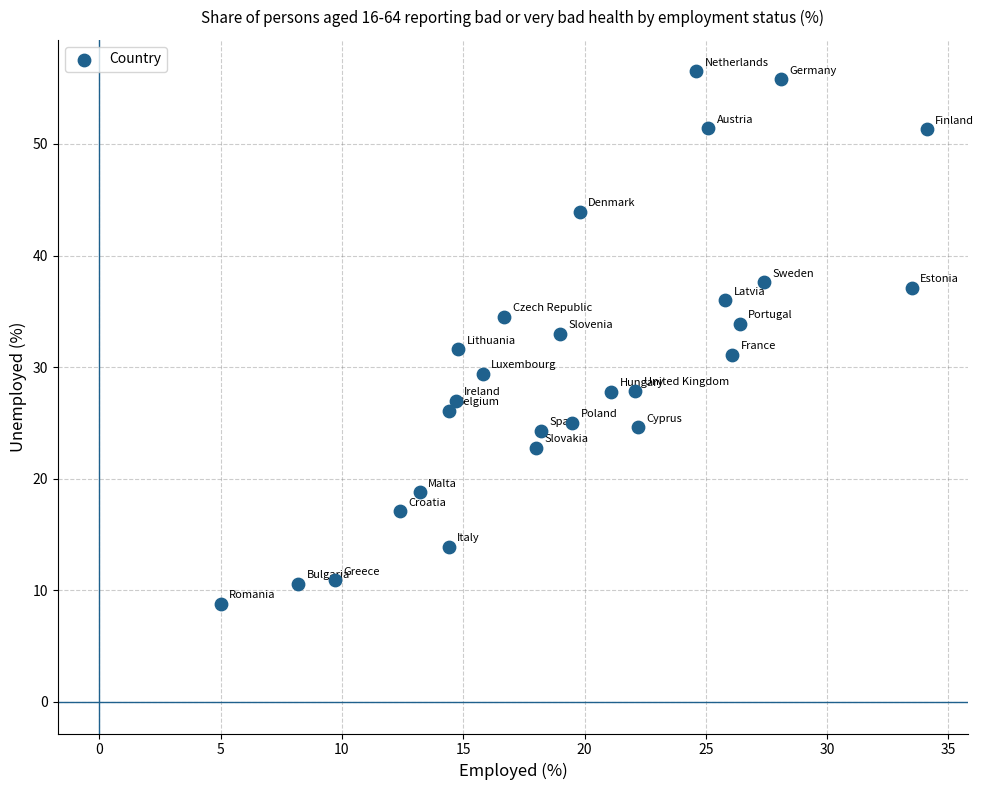

What is the range of X values (max minus min)?

29.1